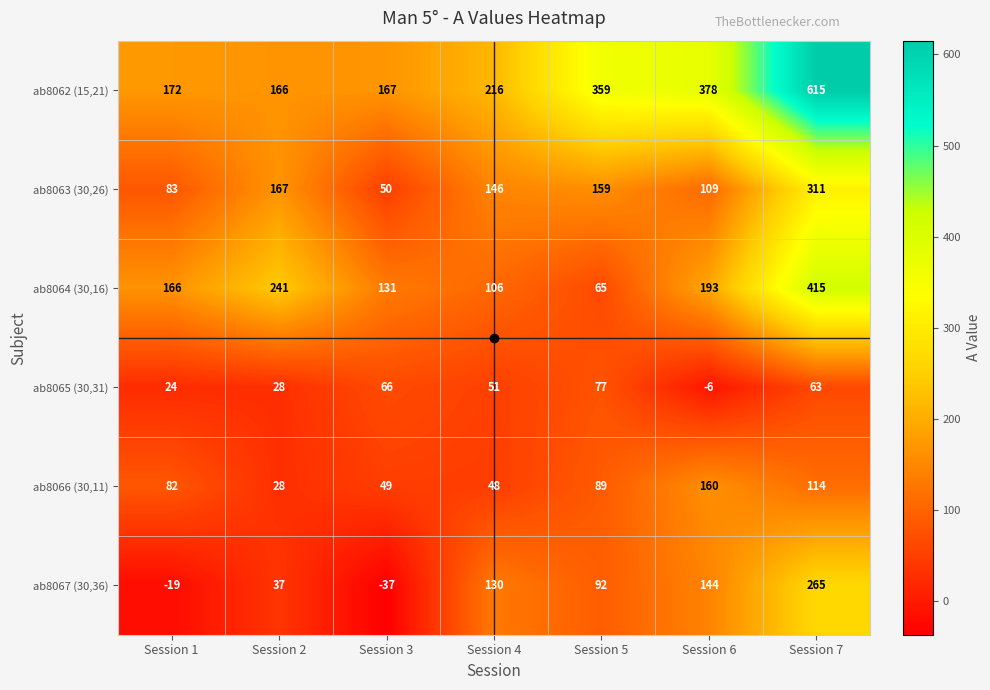

List the series in order of their peak value, highest first.

ab8062 (15,21), ab8064 (30,16), ab8063 (30,26), ab8067 (30,36), ab8066 (30,11), ab8065 (30,31)